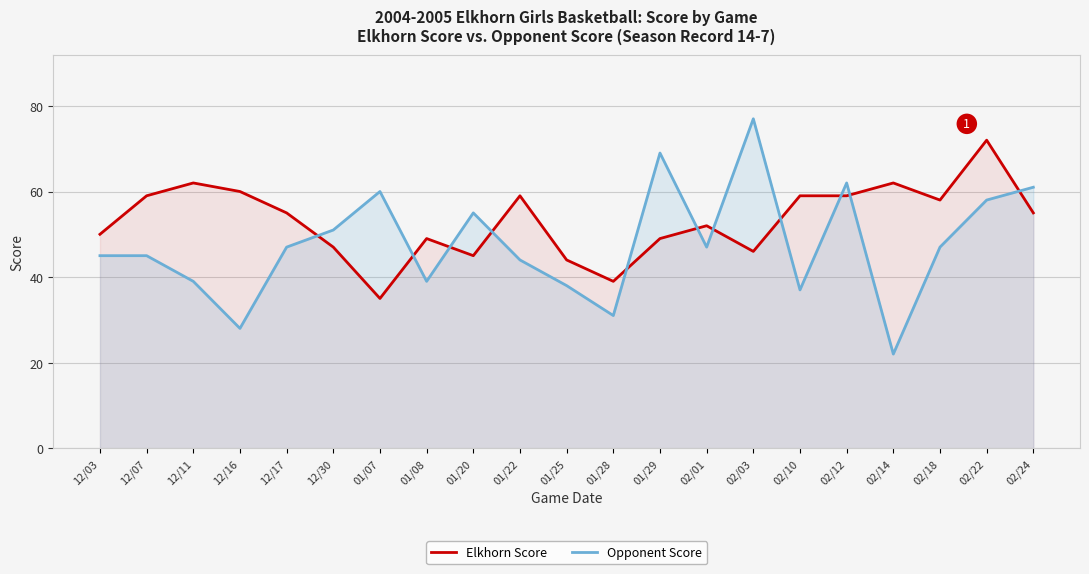

What is the difference between the highest and lowest values at 02/24?

6